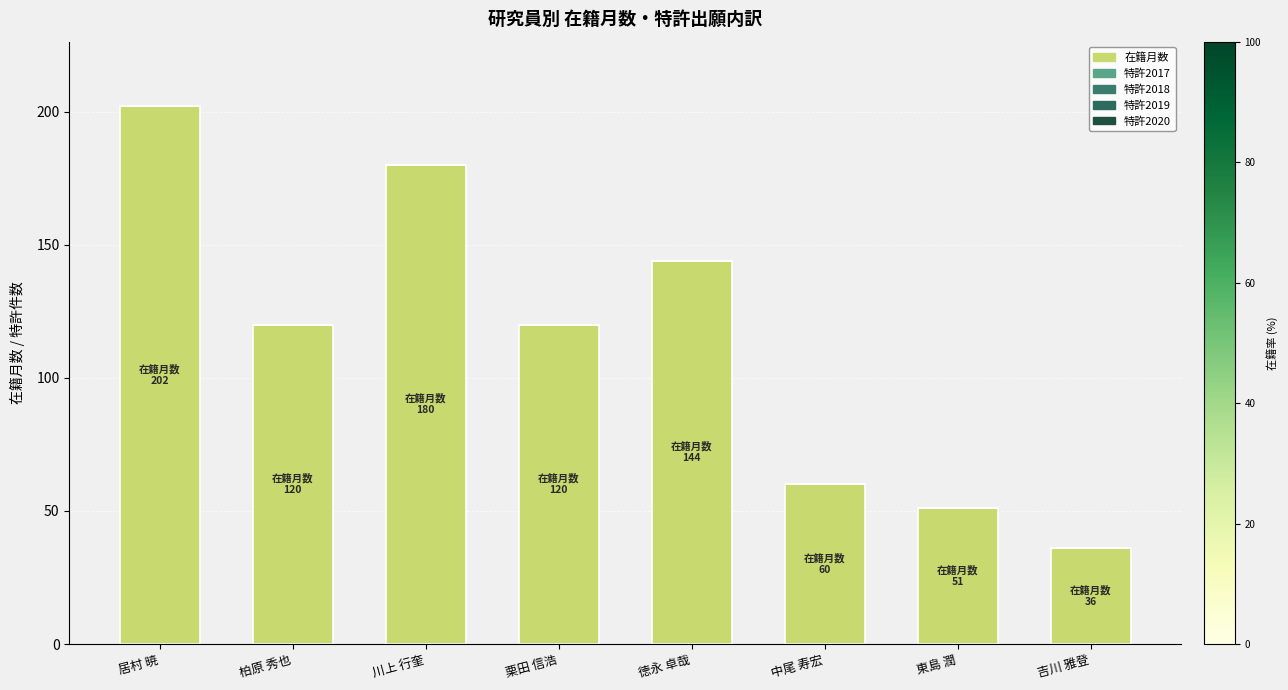

How many categories are shown in the chart?

8